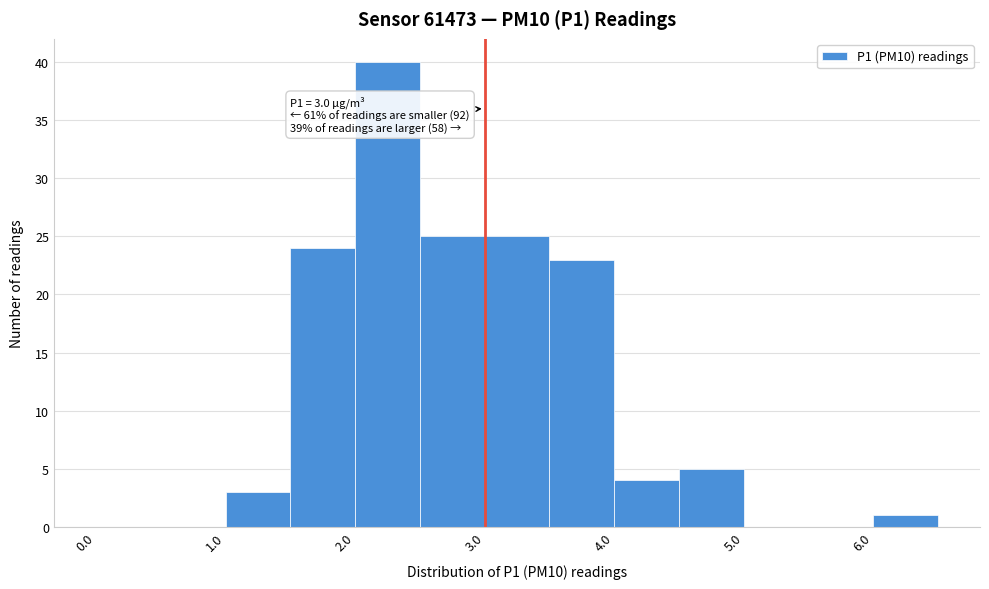

Which range on the x-axis has the tallest bar?

2.0 to 2.5